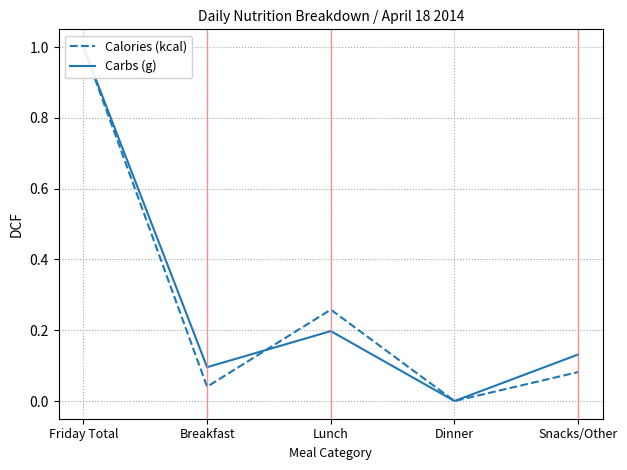

Where is the first local minimum for Calories (kcal)?

Breakfast